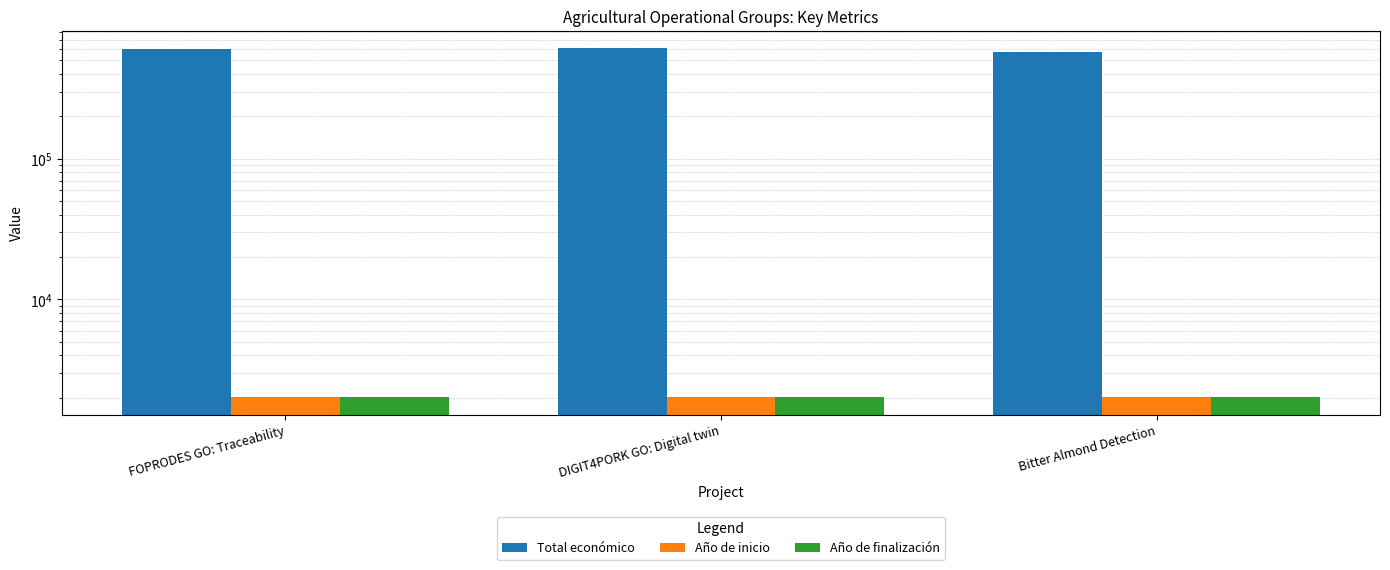

Reading left to right, list all the values displayed in this chart.

Total económico: FOPRODES GO: Traceability=599211	DIGIT4PORK GO: Digital twin=609206	Bitter Almond Detection=574000
Año de inicio: FOPRODES GO: Traceability=2024	DIGIT4PORK GO: Digital twin=2024	Bitter Almond Detection=2018
Año de finalización: FOPRODES GO: Traceability=2027	DIGIT4PORK GO: Digital twin=2027	Bitter Almond Detection=2020